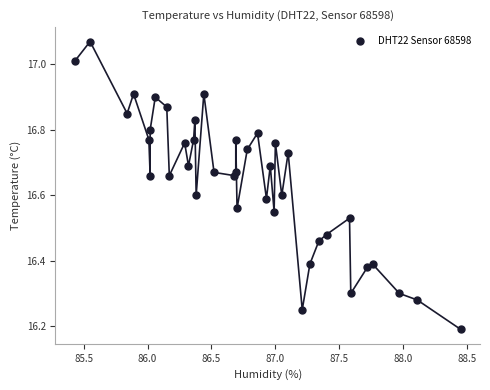

What is the range of Y values (max minus min)?

0.9